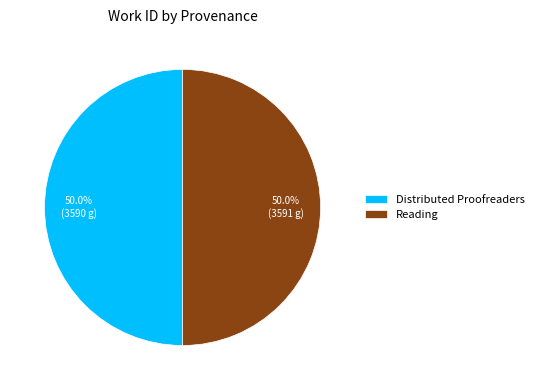

What is the total percentage of Reading and Distributed Proofreaders?

100.0%